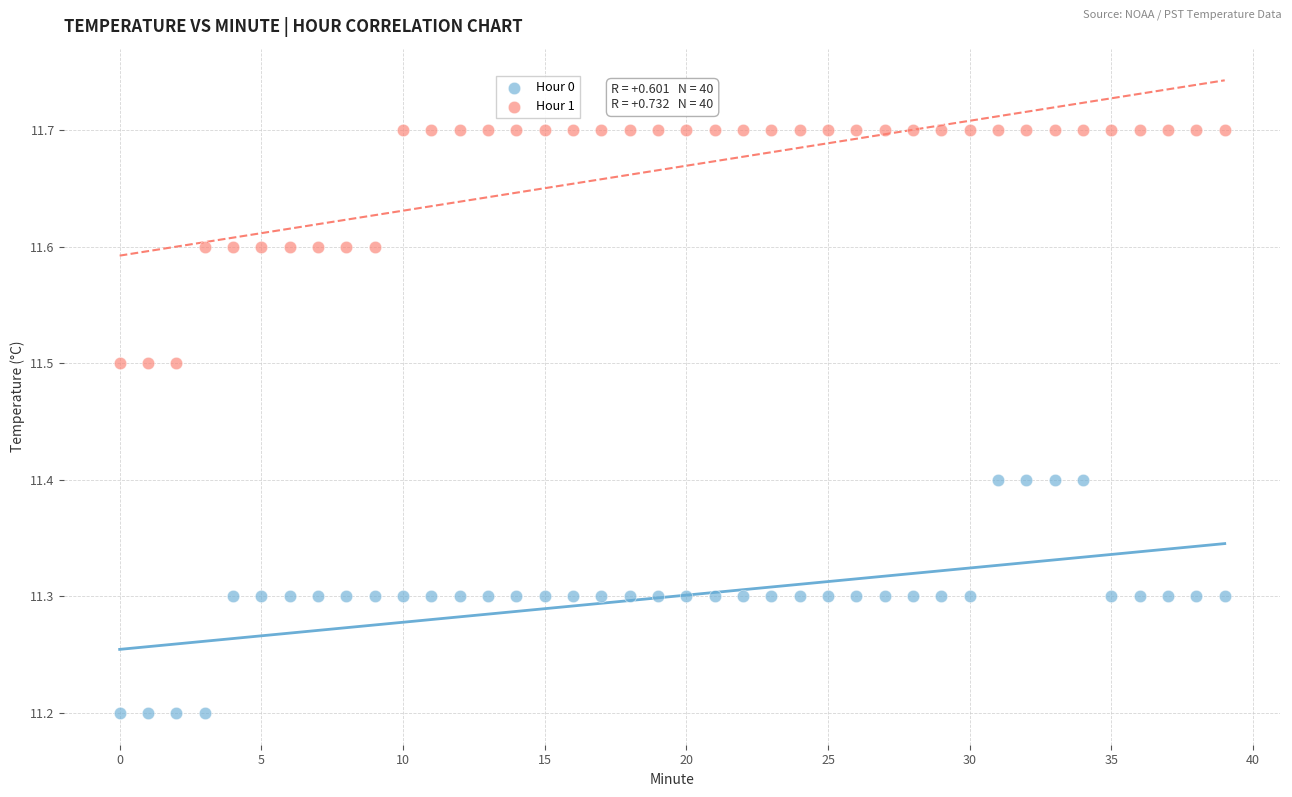

Across all data points, what is the range of Y values (max minus min)?

0.5